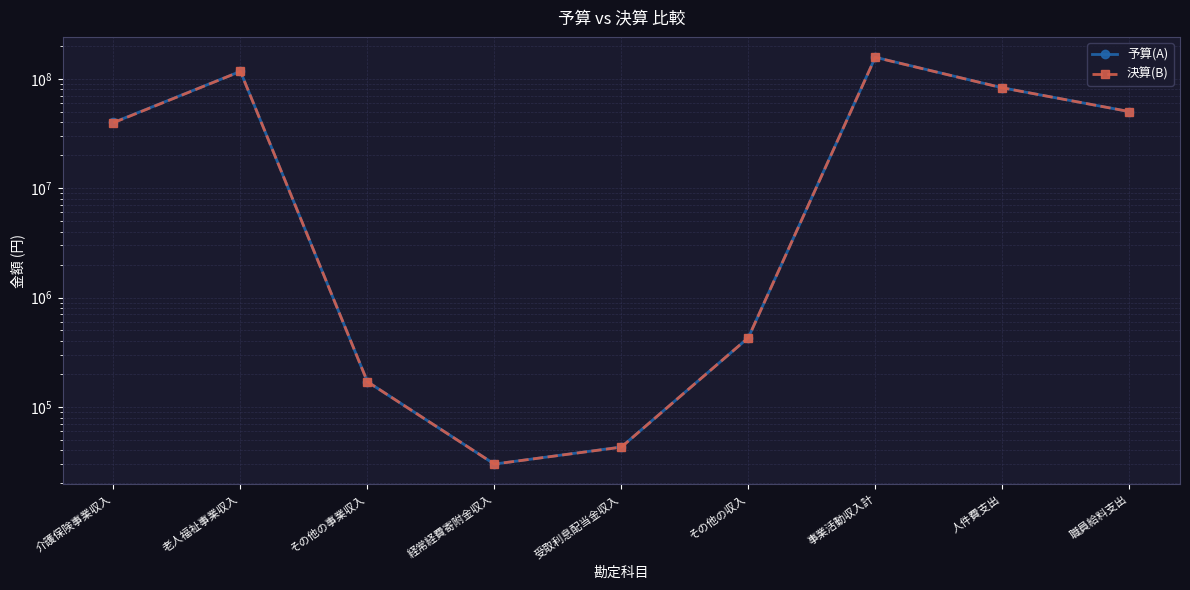

What is the value of the 予算(A) point at the 7th from the left?

157663000